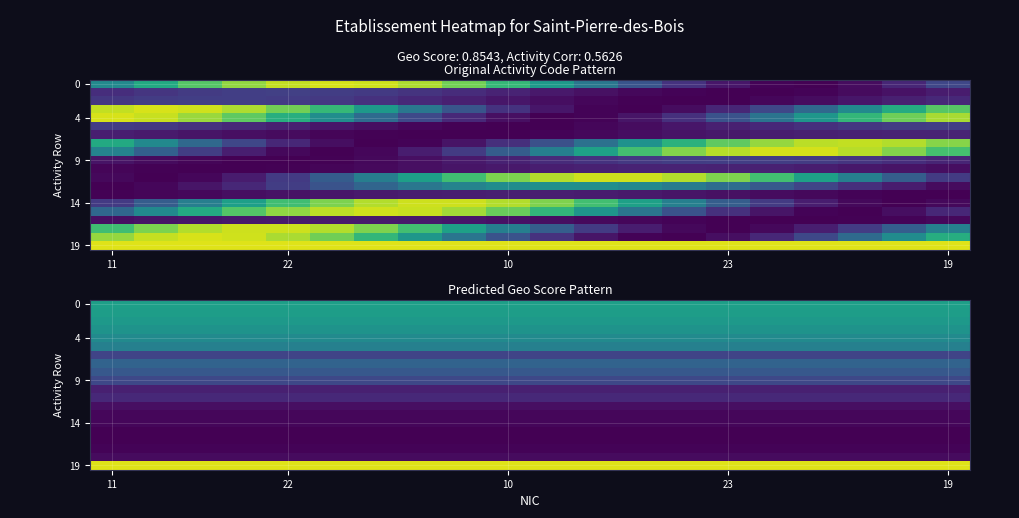

Which series has the largest total across all categories?

19